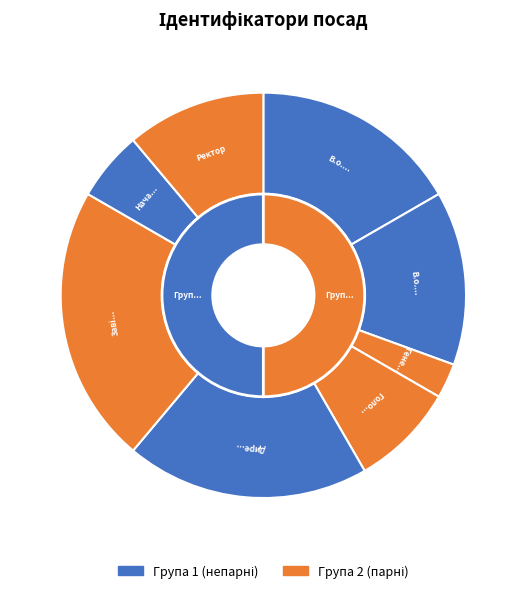

How many slices are in this pie chart?

8